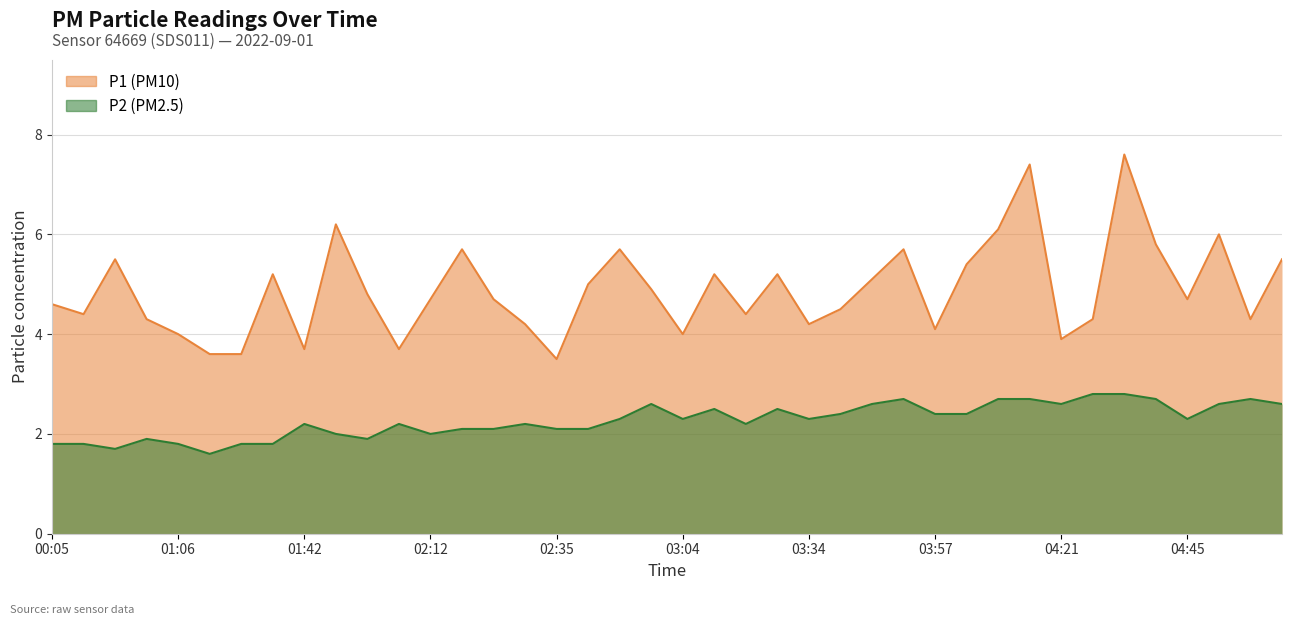

Which label corresponds to the smallest value in the chart?

01:12